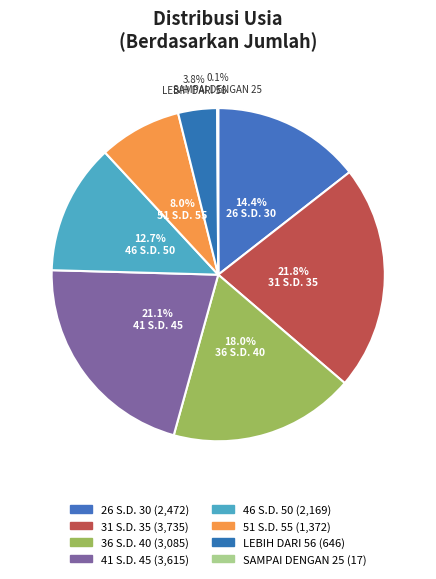

Is 51 S.D. 55 the majority of the pie?

No